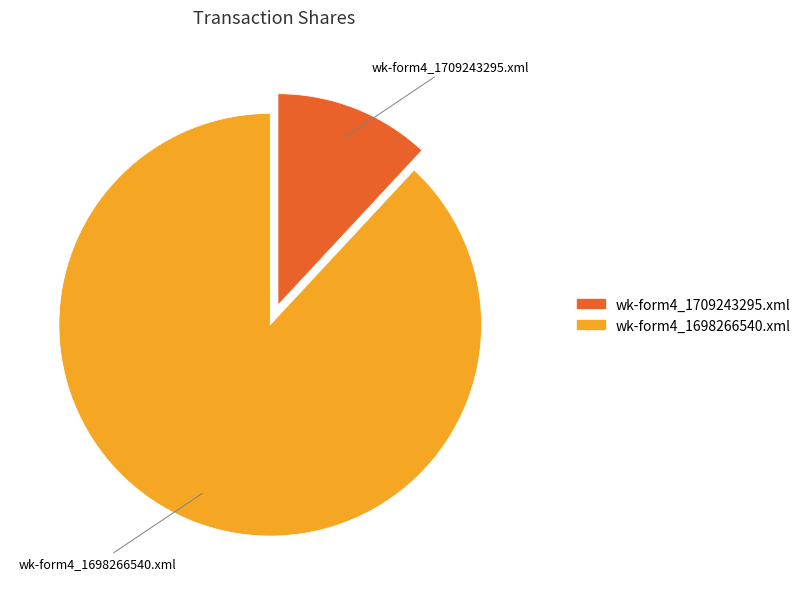

Rank the categories by value from highest to lowest.

wk-form4_1698266540.xml, wk-form4_1709243295.xml